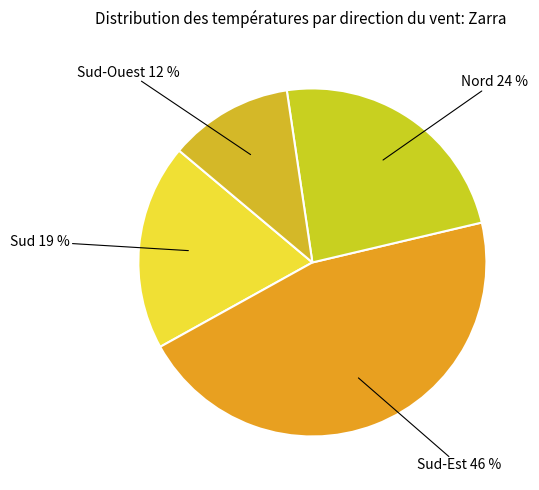

What percentage is the Sud 19 % slice, to the nearest percent?

19%